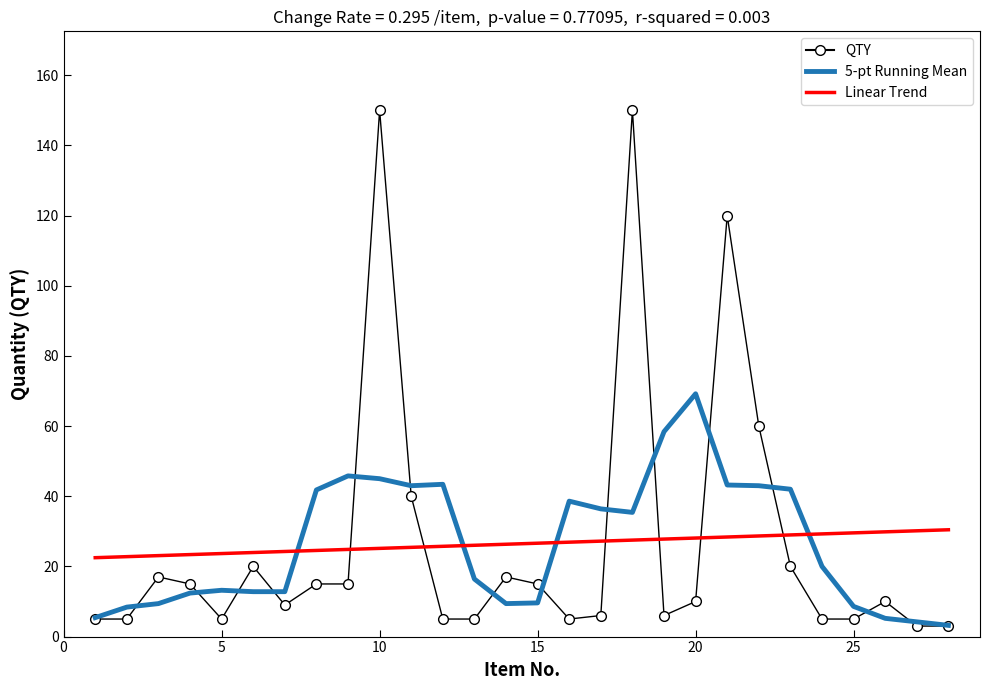

Which series has the largest range (max minus min)?

QTY